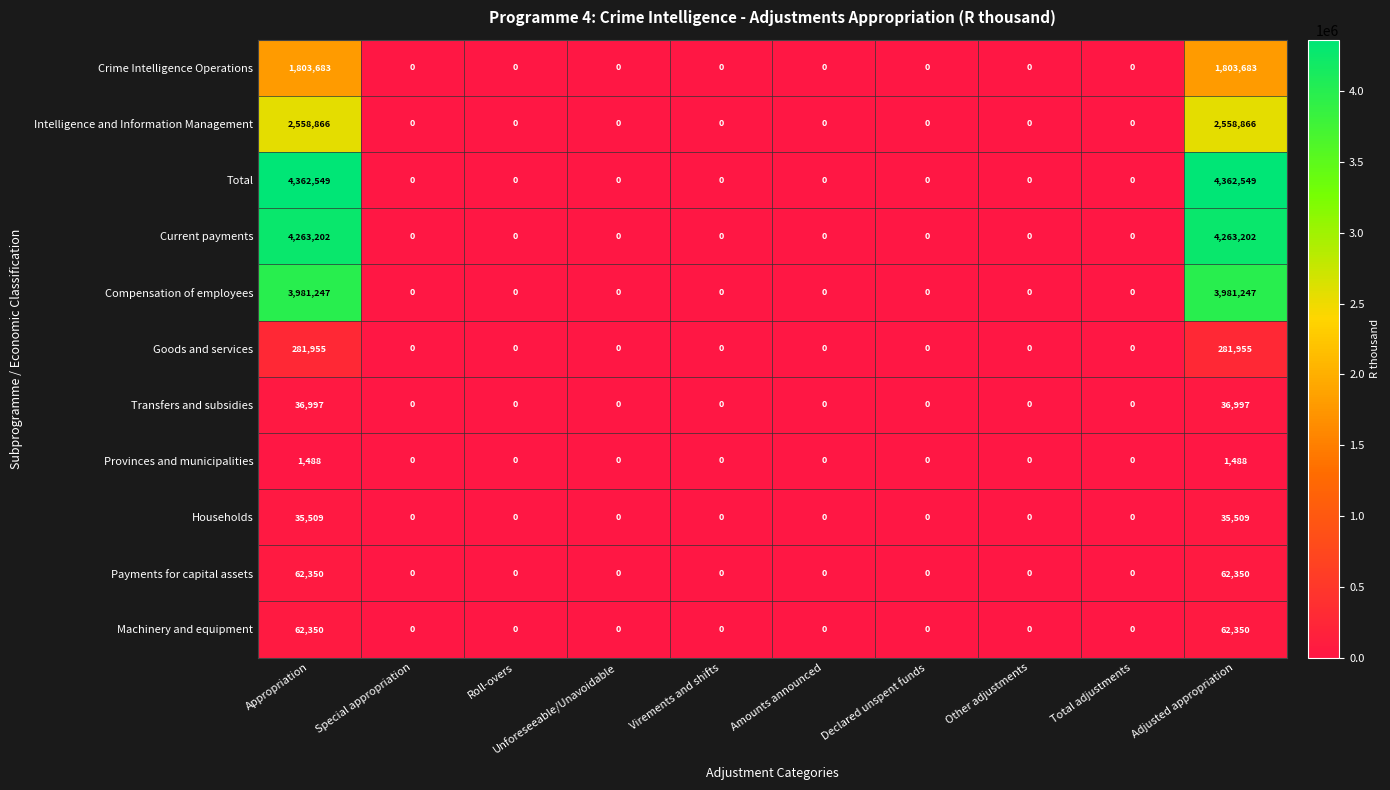

Is it true that Current payments equals 2334863 at Total adjustments?

False